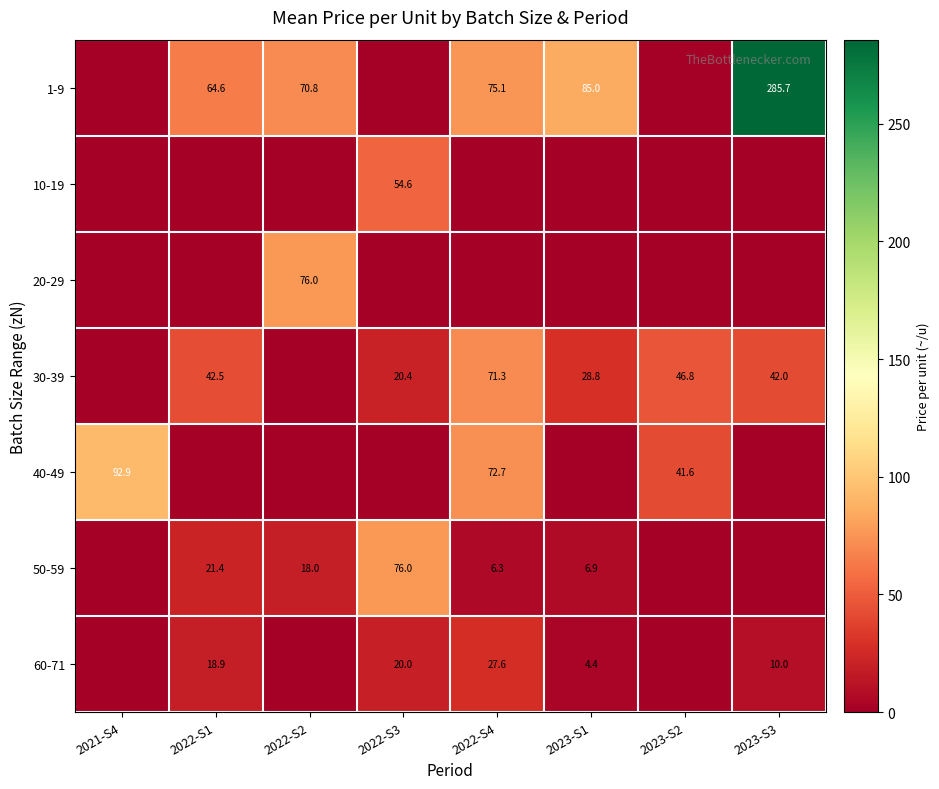

What is the difference between the 50-59 values at 2023-S1 and 2022-S4?

0.6